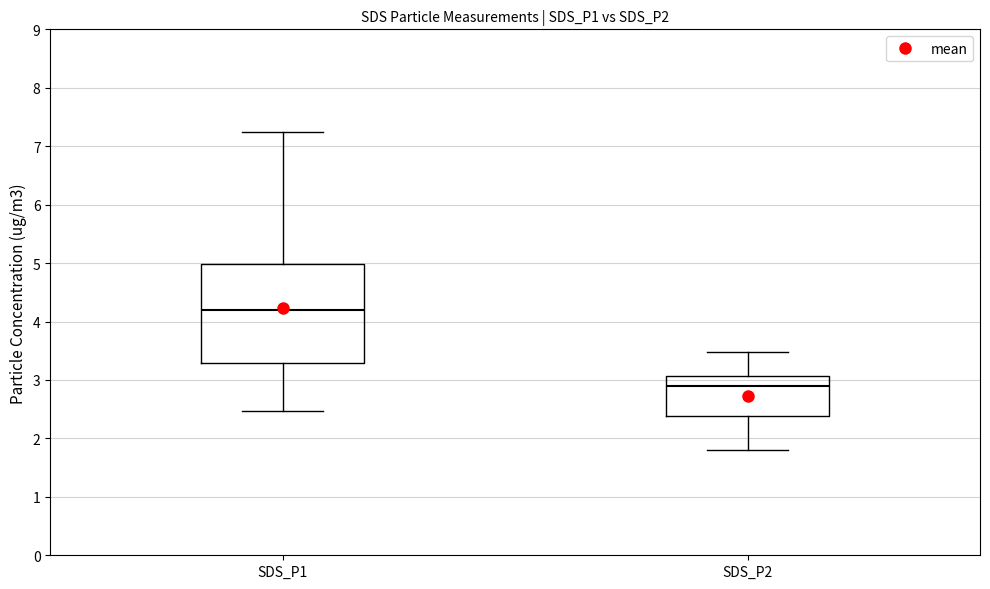

Reading left to right, transcribe this box plot: for each box, give where its median line is, the range the box spans, and where its two whiskers end, as read against the y-axis. The values are not printed on the chart, so give them approximately, as read against the axis.

SDS_P1: median 4.2, box 3.3 to 5.0, whiskers 2.5 to 7.3
SDS_P2: median 2.9, box 2.4 to 3.1, whiskers 1.8 to 3.5